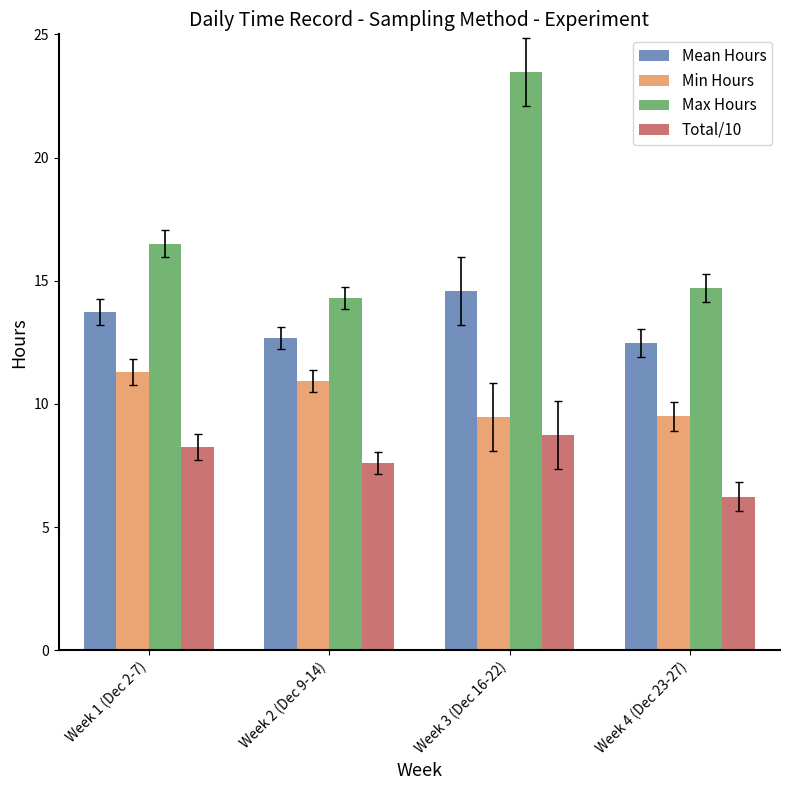

True or false: Min Hours has a value of 11.3 at Week 1 (Dec 2-7).

True